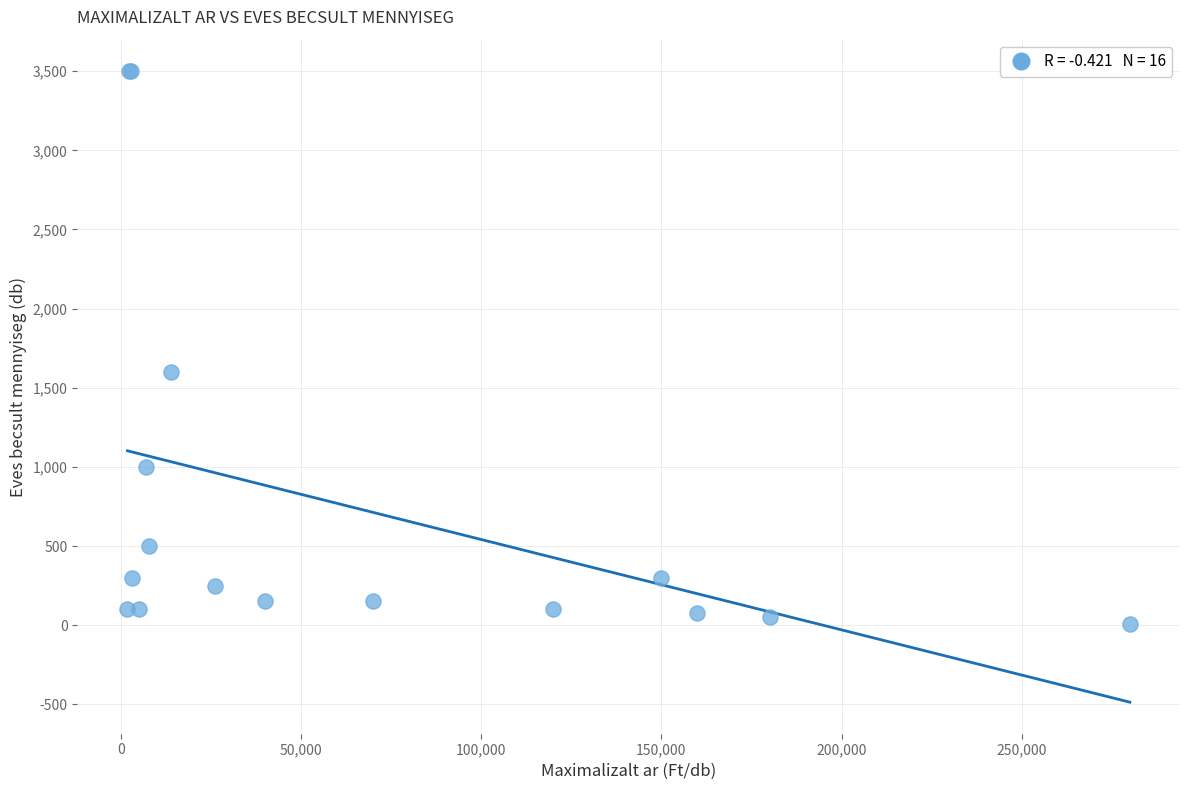

What Y value in the scatter plot is closest to 1755?

1600